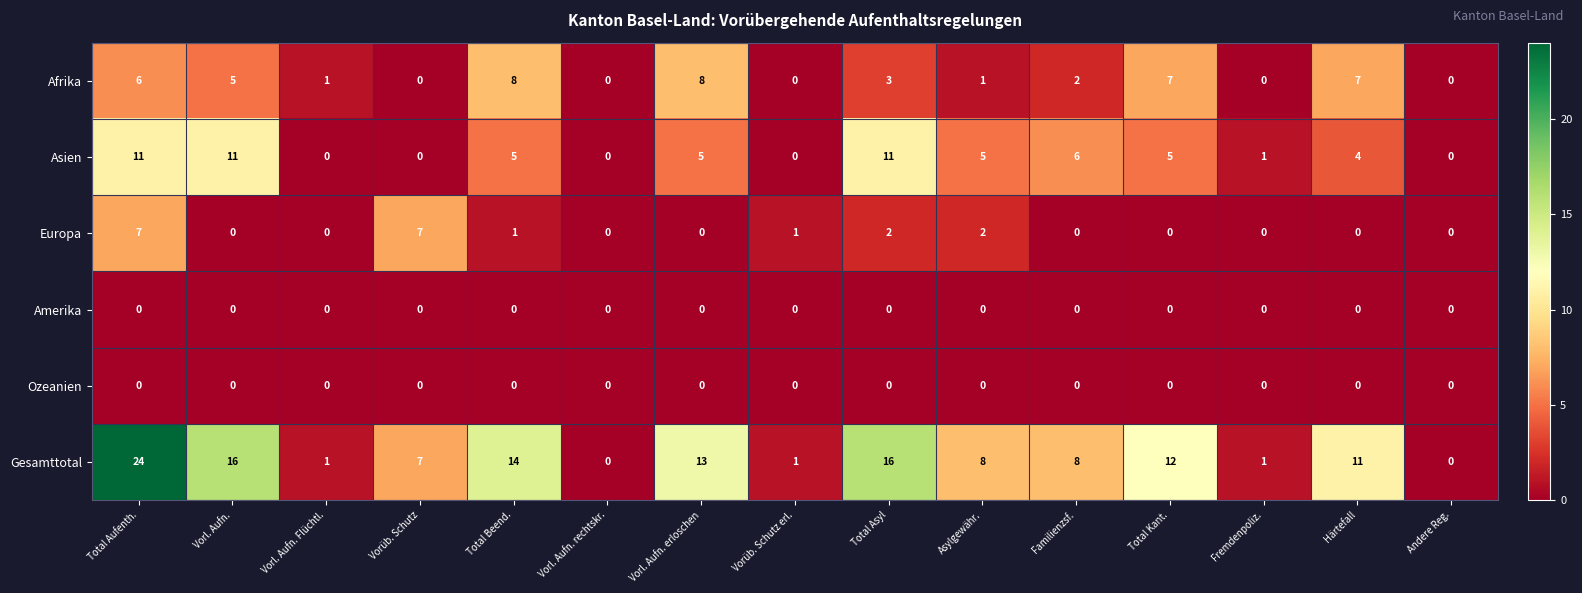

The value of Asien at Total Beend. is 3. True or false?

False